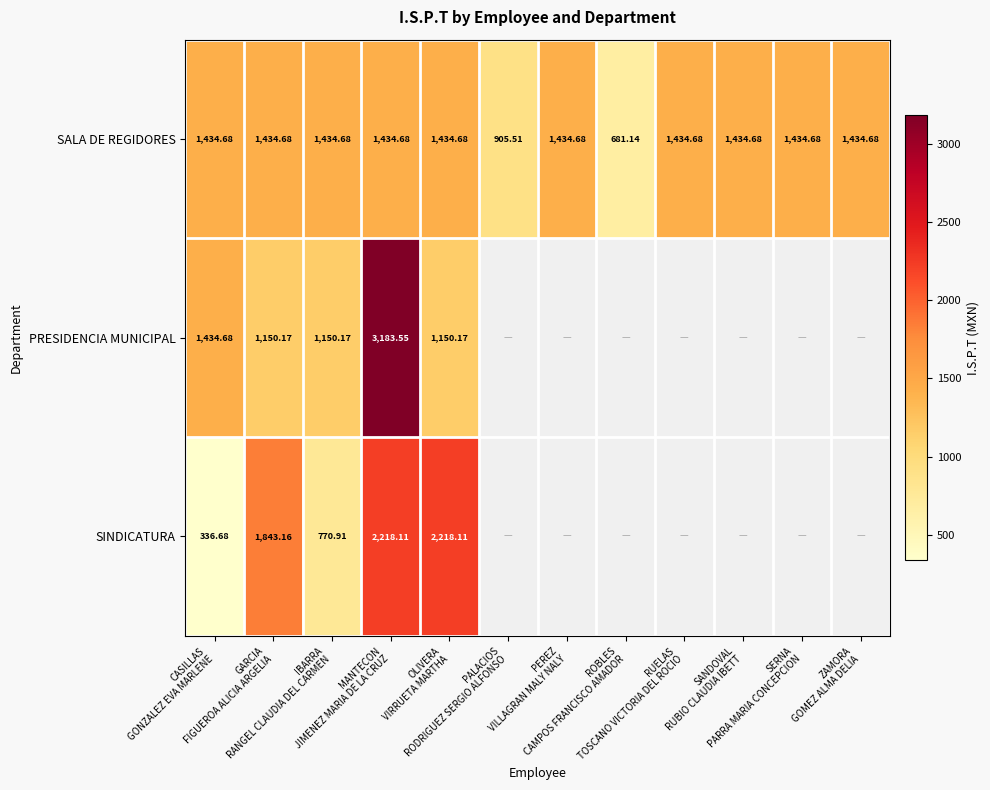

What is the total value across all series at OLIVERA
VIRRUETA MARTHA?

4803.0